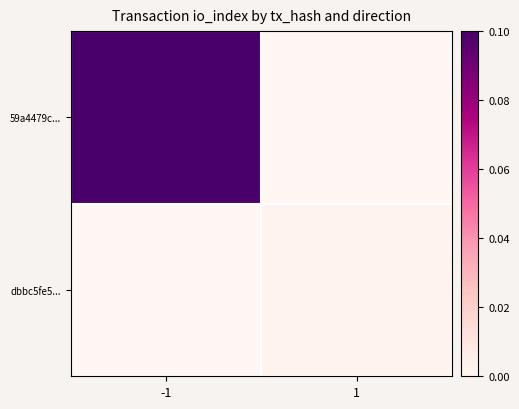

Which series has the largest total across all categories?

59a4479c...